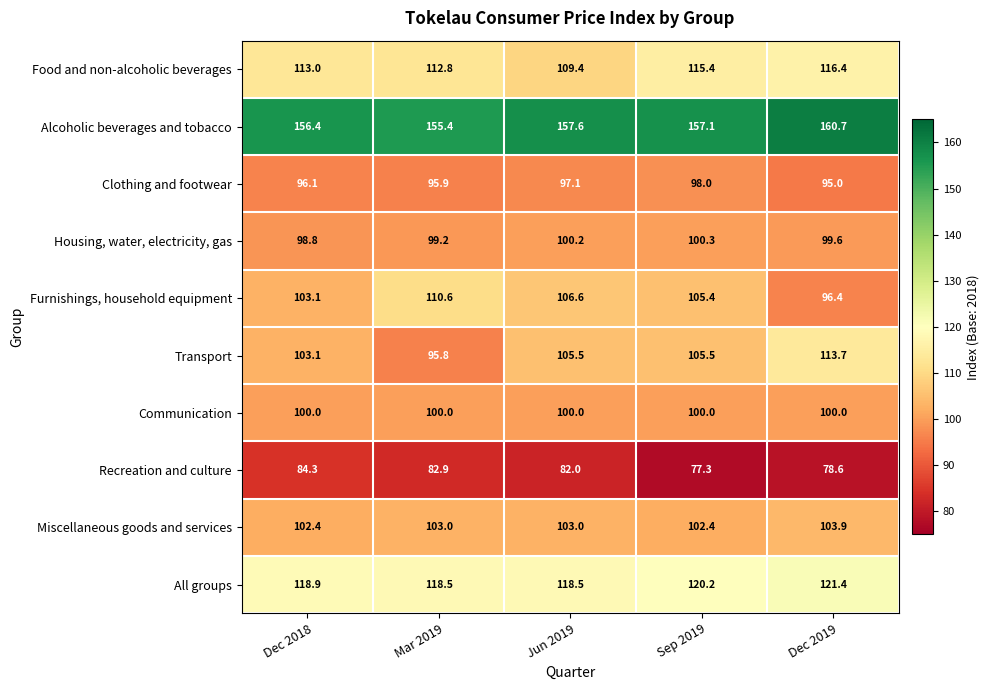

At which category does the chart reach its minimum across all series?

Sep 2019